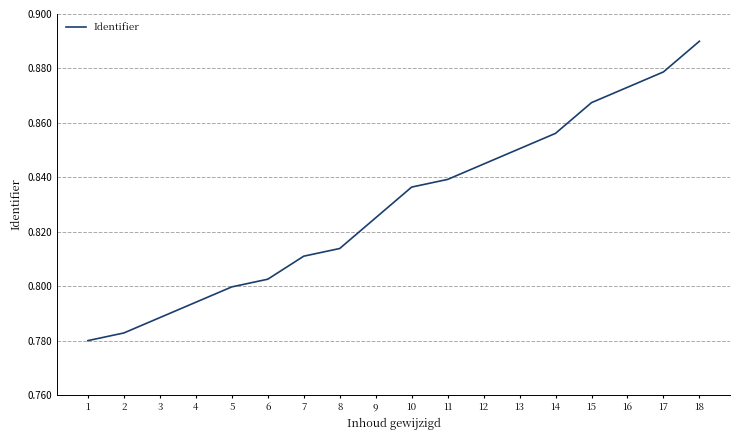

Rank the categories by value from highest to lowest.

18, 17, 16, 15, 14, 13, 12, 11, 10, 9, 8, 7, 6, 5, 4, 3, 2, 1